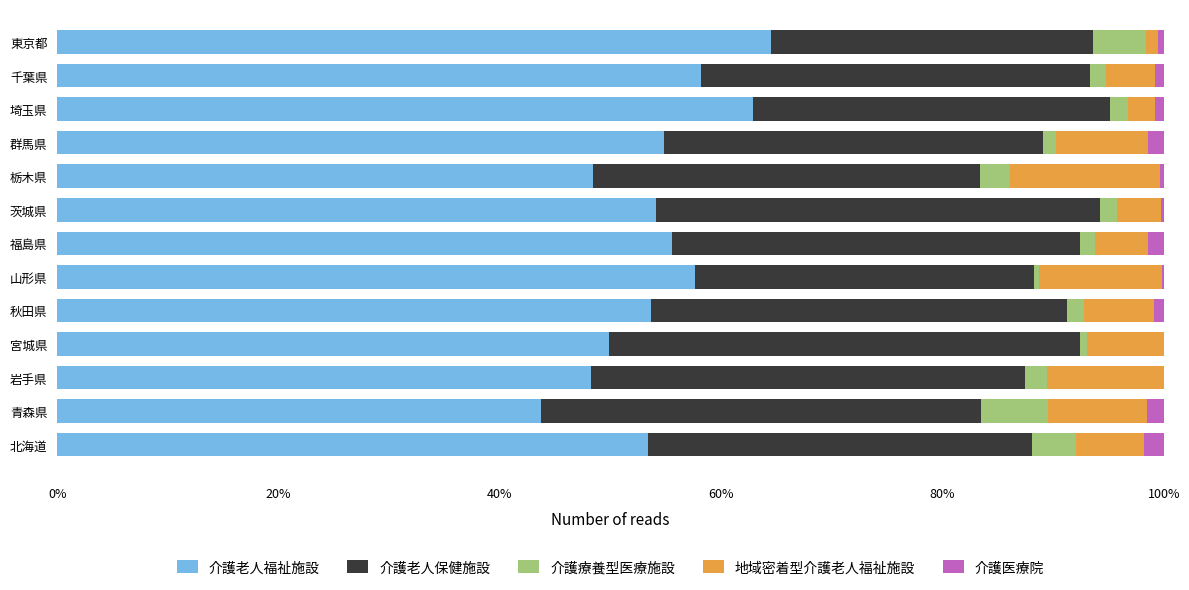

What is the maximum value for 介護老人福祉施設?

64.5